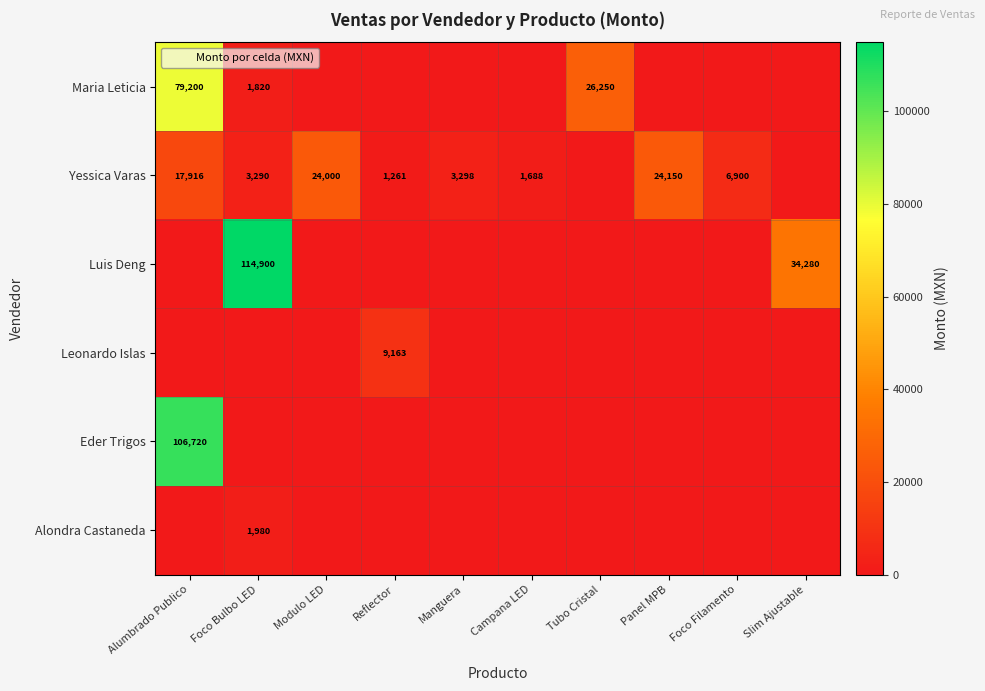

The value of Luis Deng at Foco Bulbo LED is 114900. True or false?

True